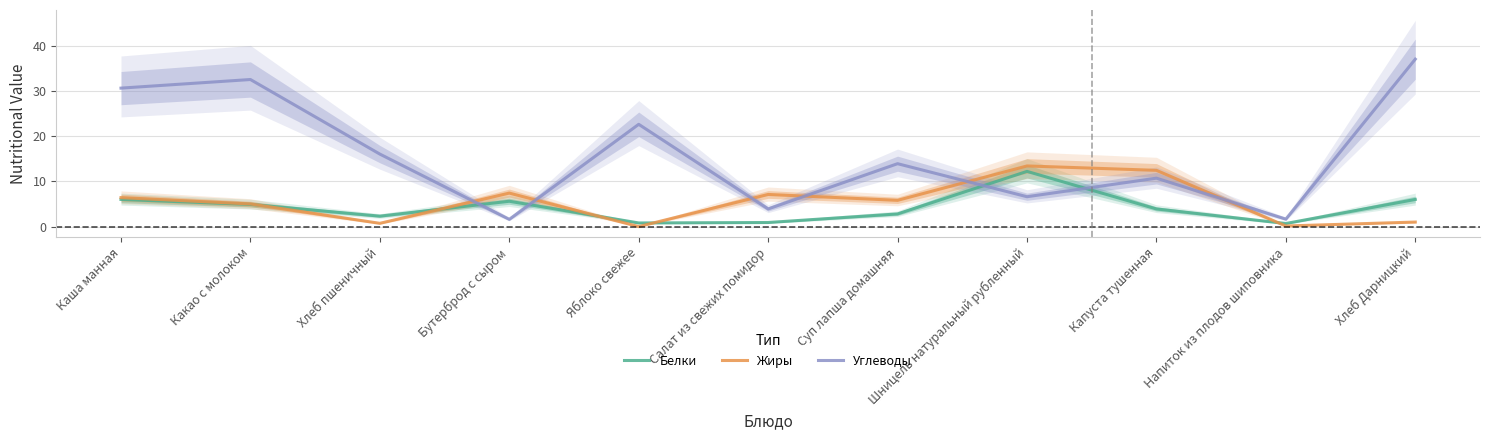

What is the maximum value shown in the chart?

37.0